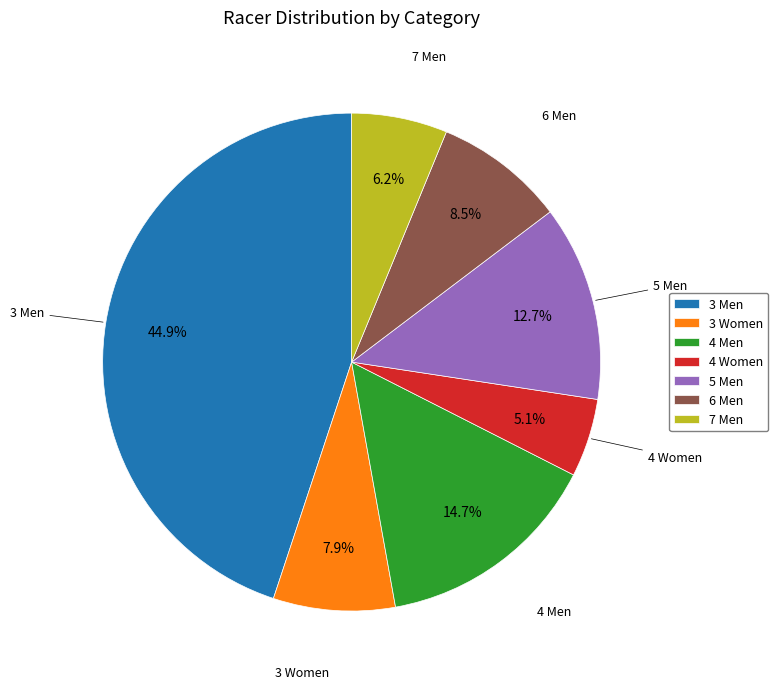

To the nearest percent, what portion does 7 Men represent?

6%